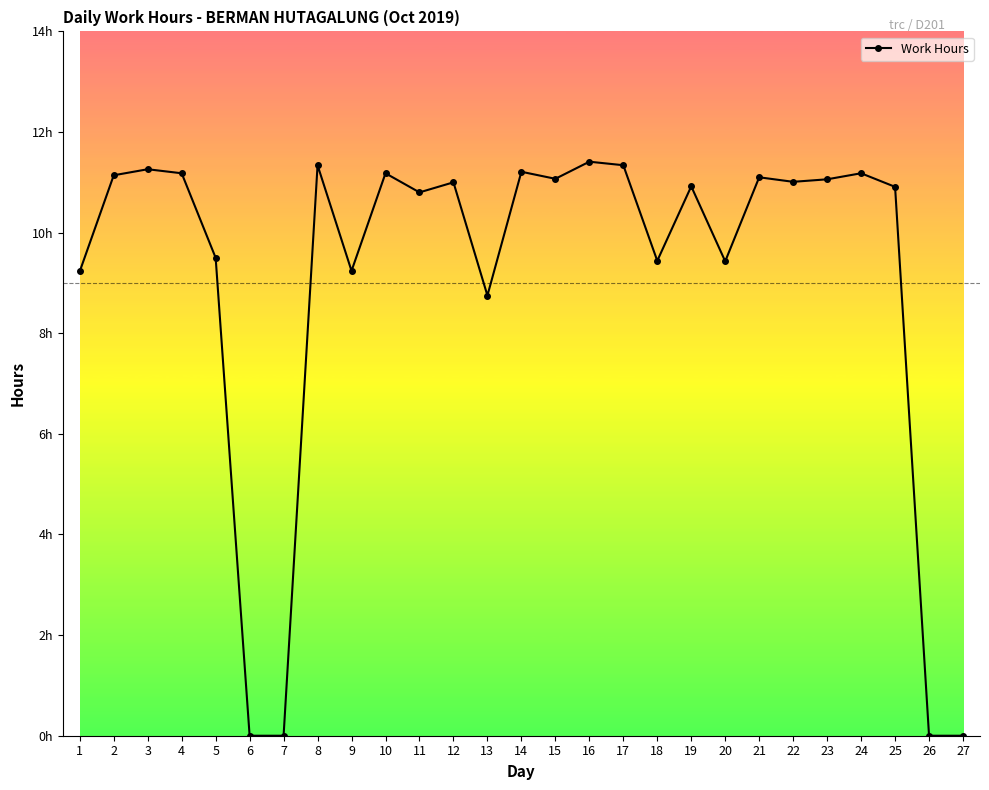

Approximately how many times larger is the value at 16 compared to 11?

1.1